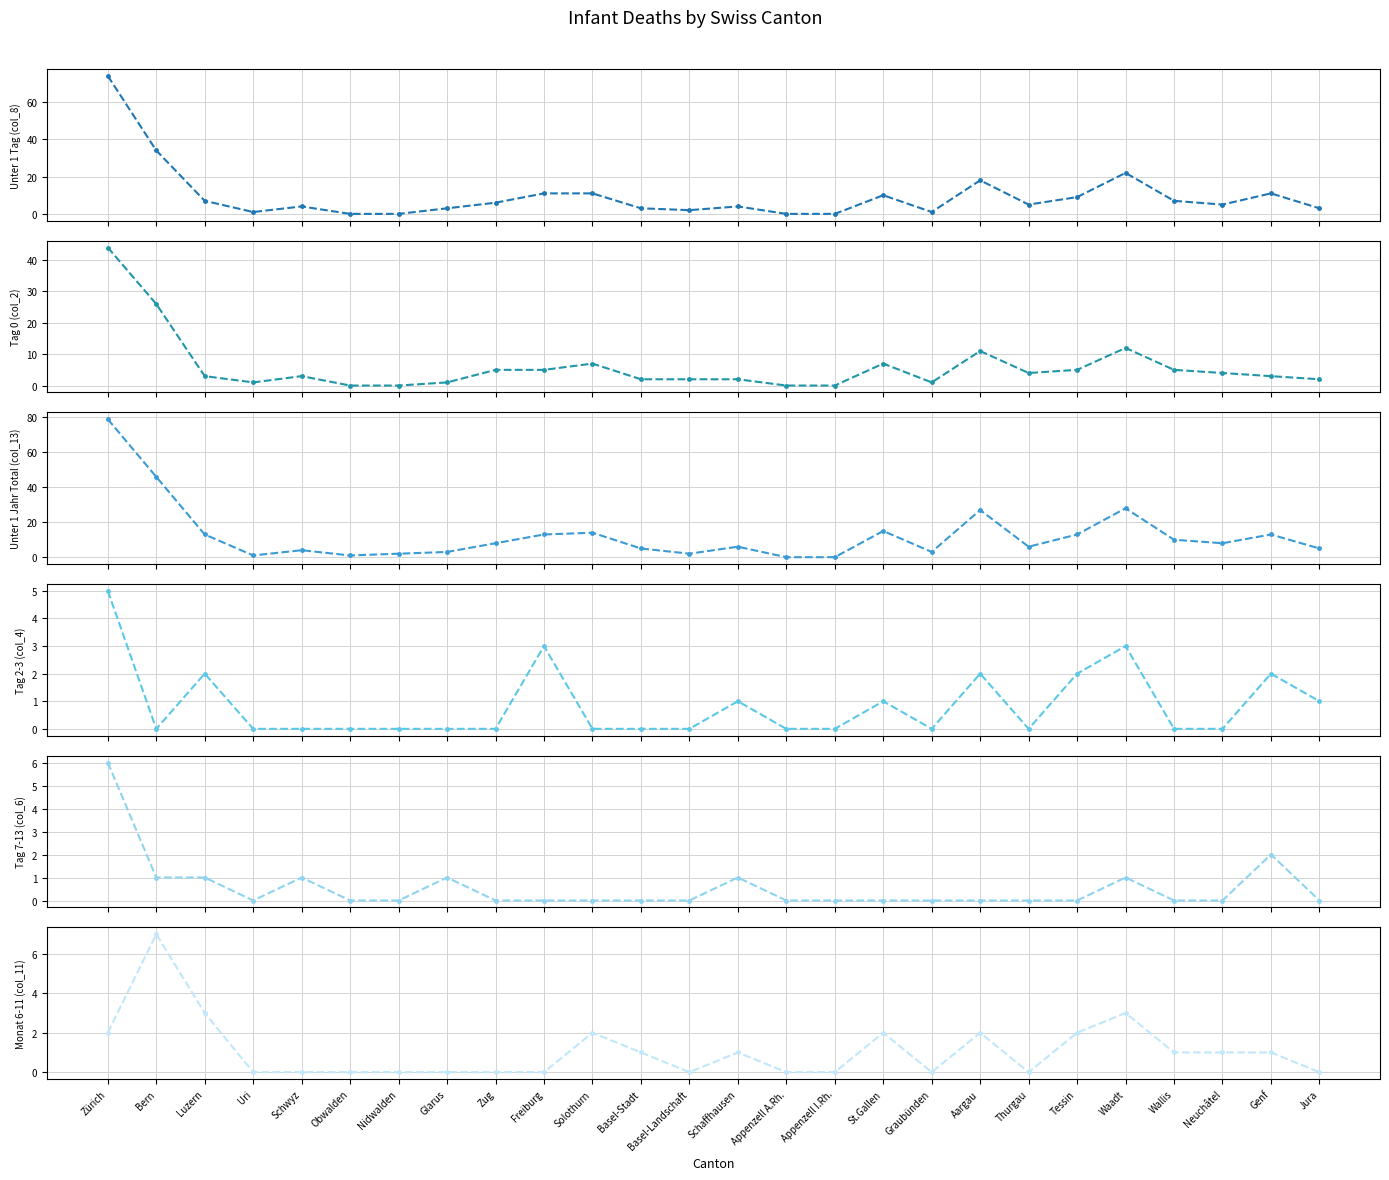

True or false: Tag 0 (col_2) and Unter 1 Tag (col_8) cross at least once.

False